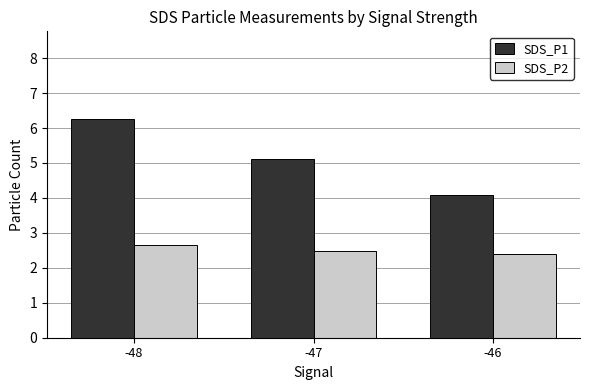

Does the chart contain any negative values?

No